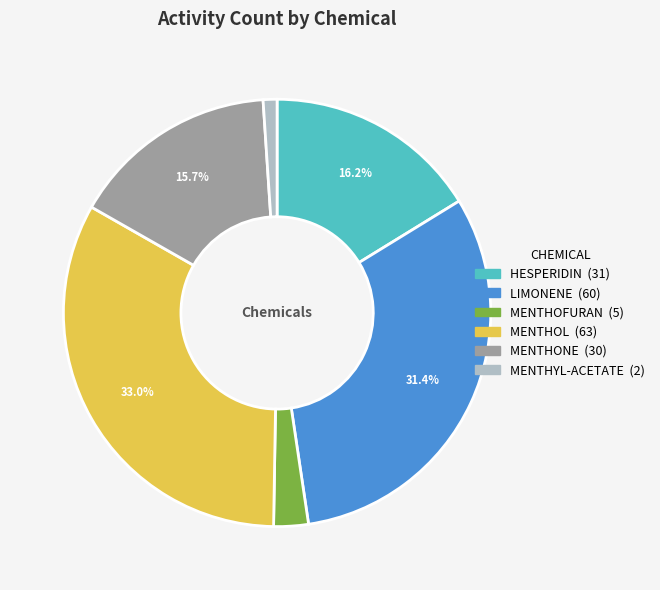

True or false: HESPERIDIN accounts for 25% of the total.

False